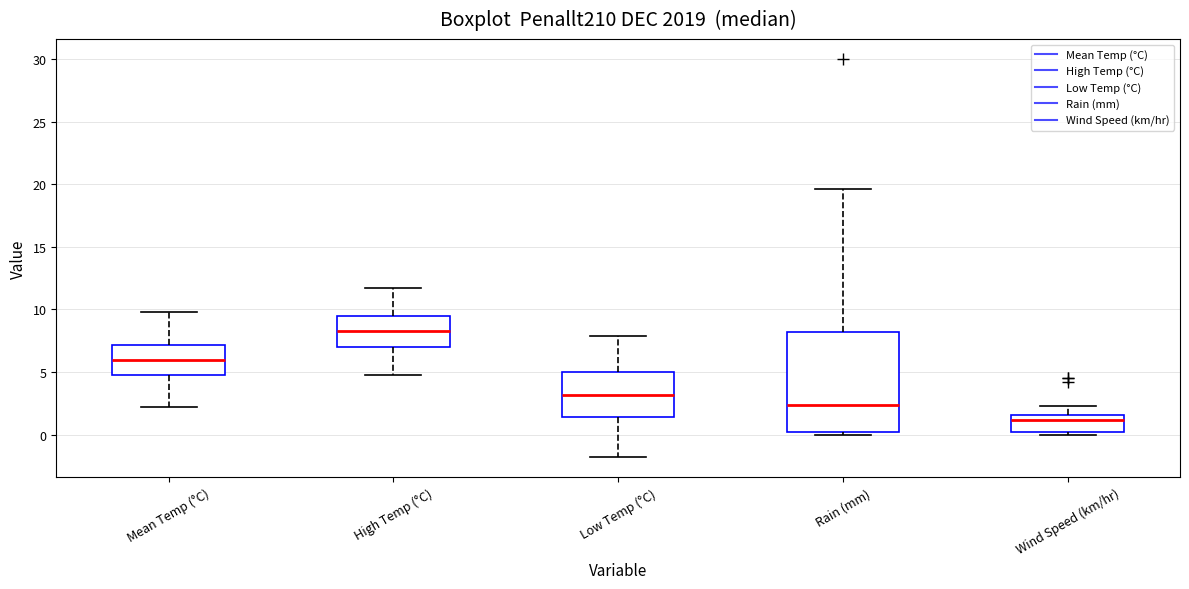

Reading left to right, read every box against the y-axis: the position of its median line, the range the box covers, and the ends of its whiskers. The values are not printed on the chart, so give them approximately, as read against the axis.

Mean Temp (°C): median 6.0, box 5.0 to 7.0, whiskers 2.0 to 10.0
High Temp (°C): median 8.5, box 7.0 to 9.5, whiskers 5.0 to 11.5
Low Temp (°C): median 3.0, box 1.5 to 5.0, whiskers -2.0 to 8.0
Rain (mm): median 2.5, box 0.5 to 8.0, whiskers 0.0 to 19.5
Wind Speed (km/hr): median 1.0, box 0.0 to 1.5, whiskers 0.0 (just below the box's lower edge) to 2.5